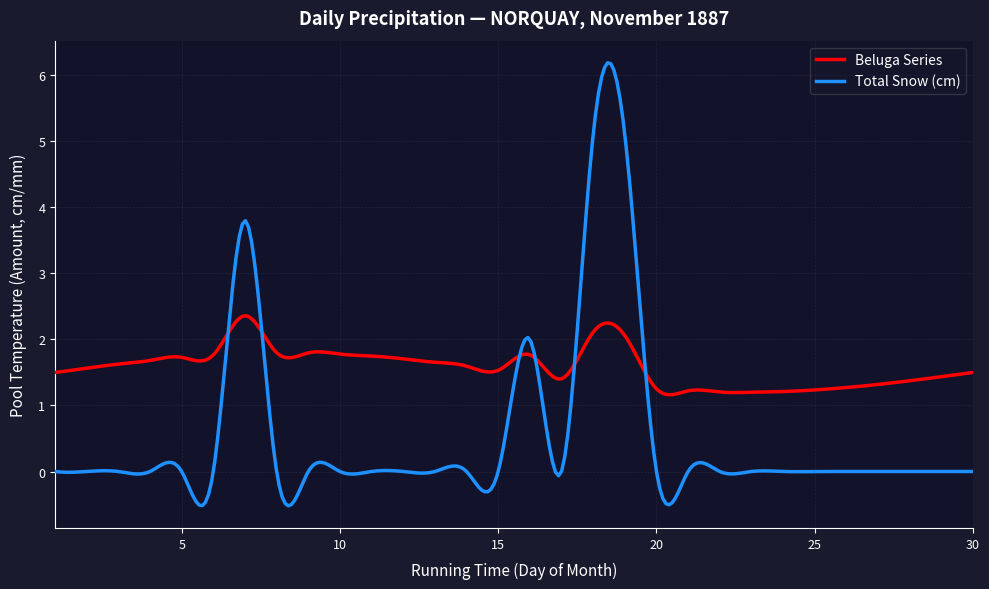

Which series has the largest total across all categories?

Beluga Series